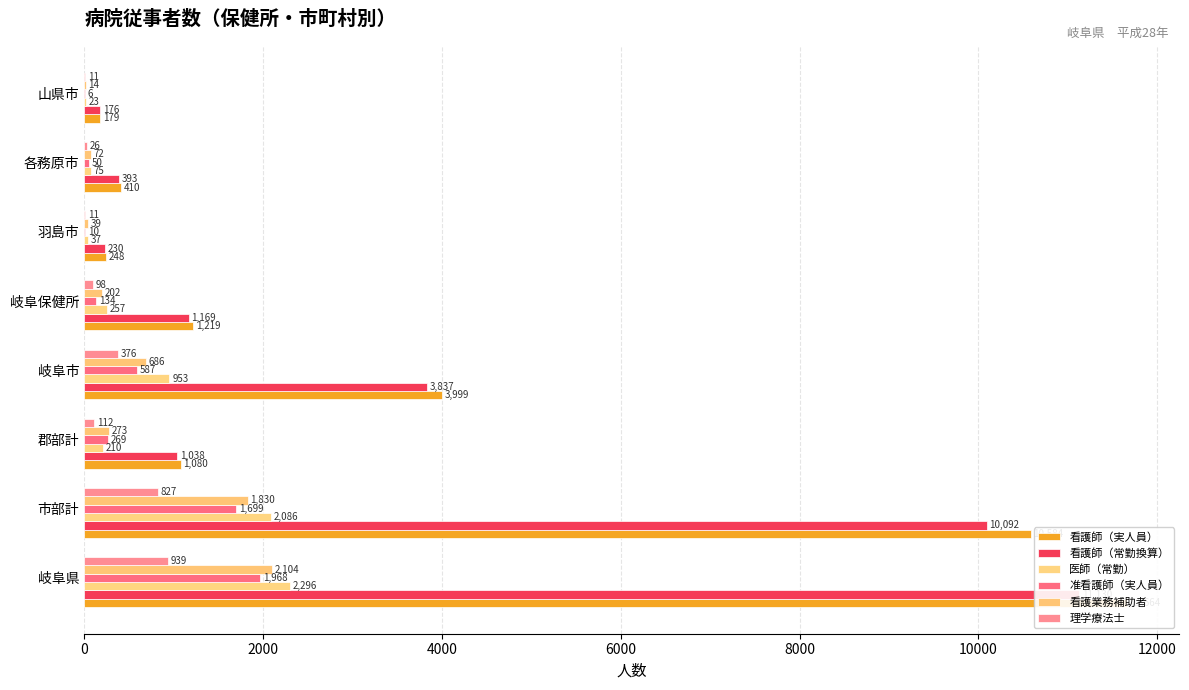

Is the value of 医師（常勤） at 市部計 greater than the value of 理学療法士 at 岐阜市?

Yes